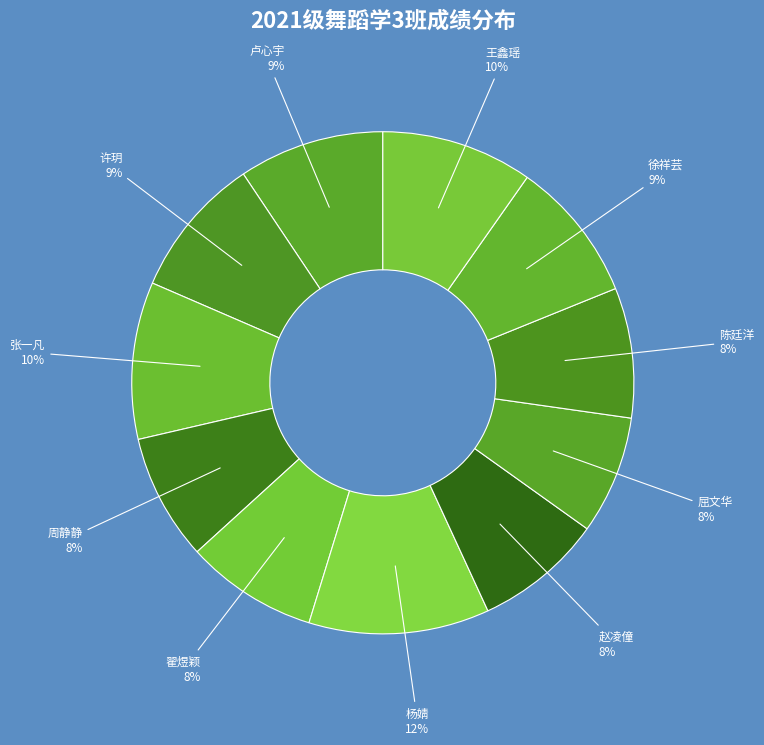

Count the number of slices in the pie.

11